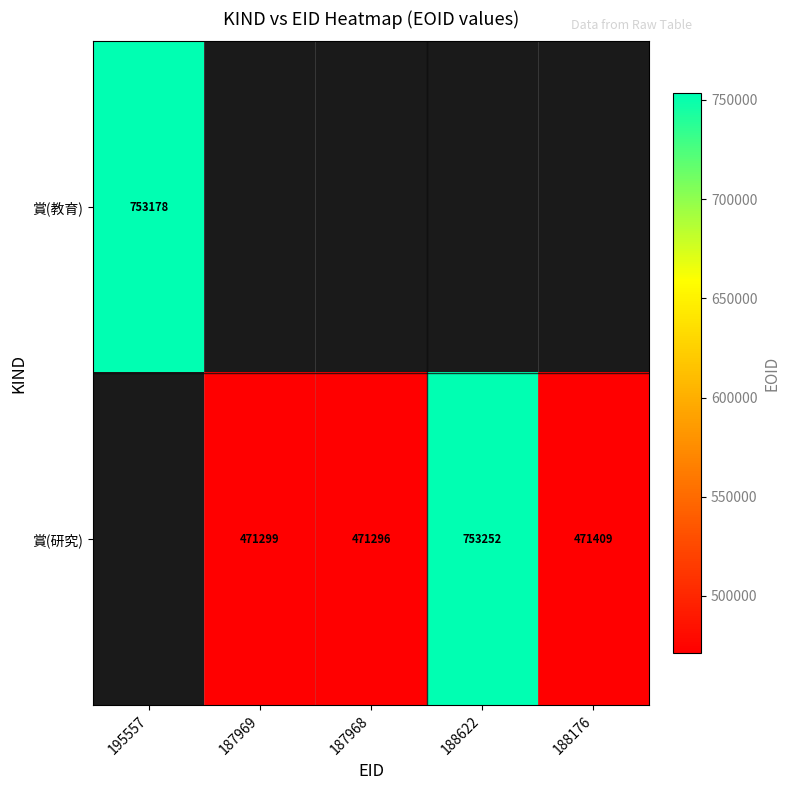

The value of 賞(研究) at 188176 is 653344. True or false?

False